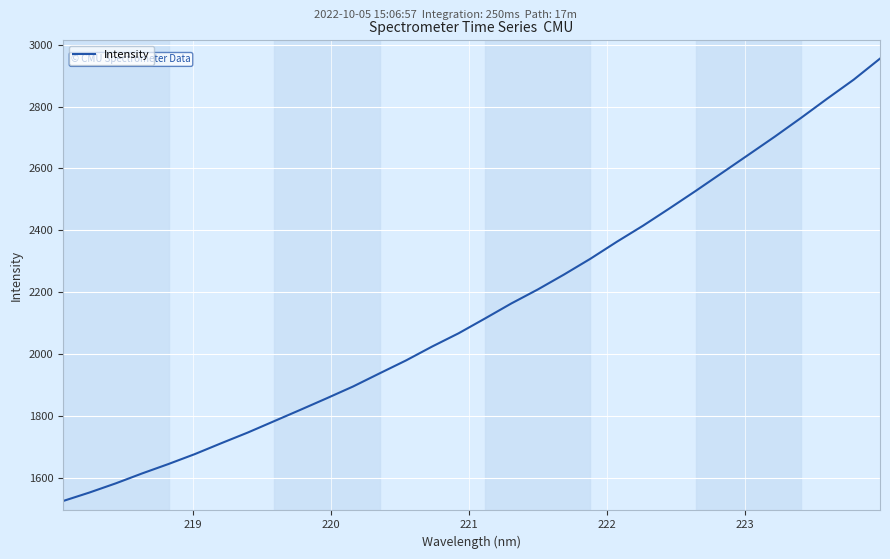

What is the minimum value shown in the chart?

1524.2